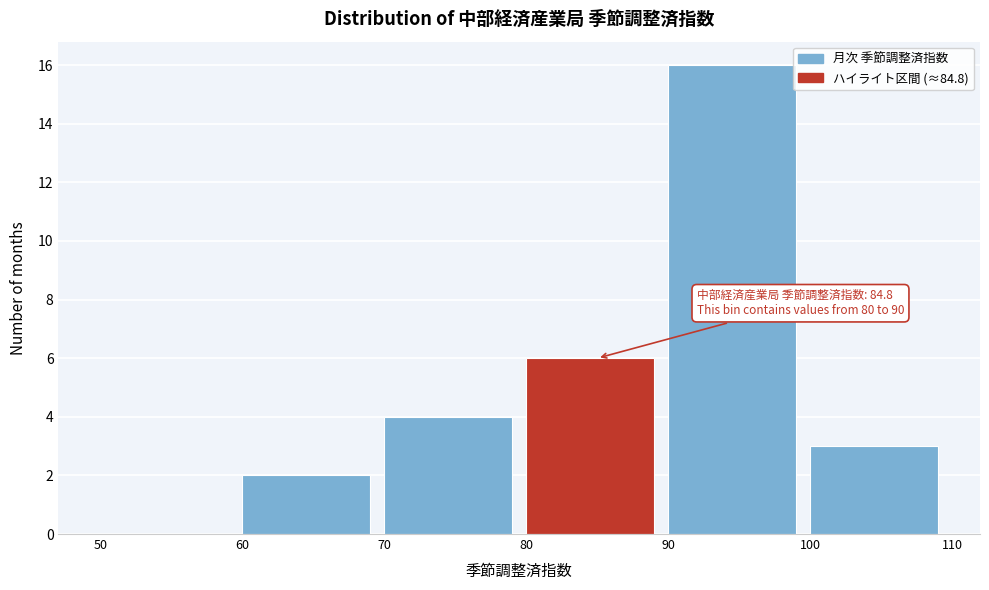

Which range on the x-axis has the tallest bar?

90 to 100